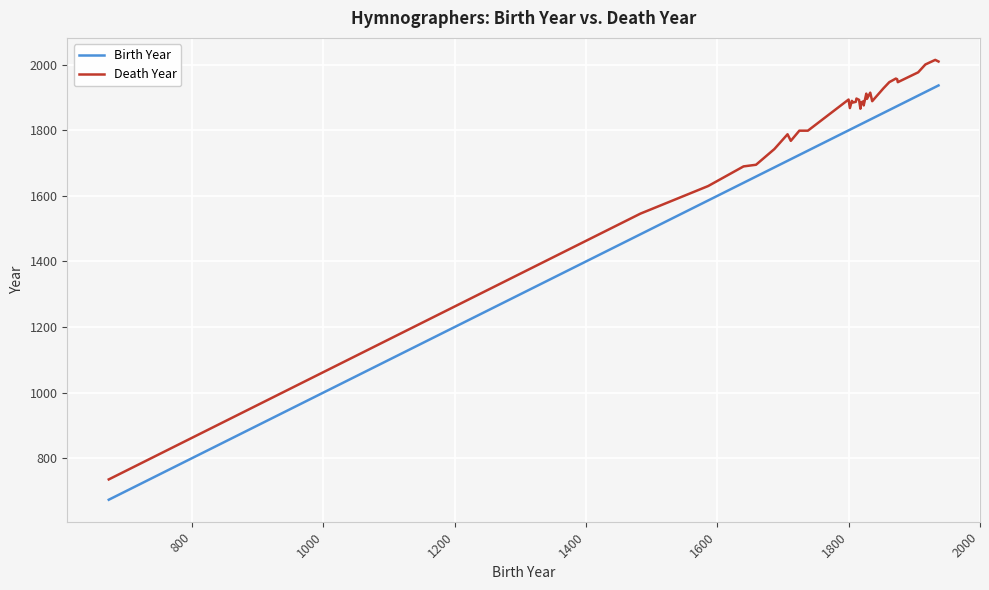

What is the greatest value displayed?

2015